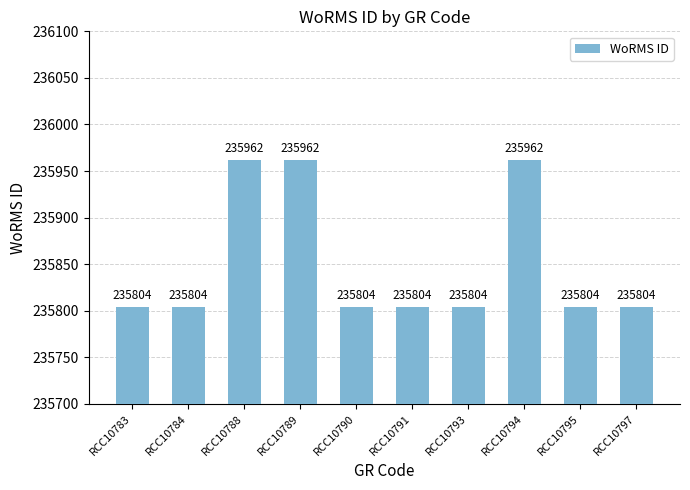

Reading left to right, transcribe all the data shown in this chart.

235804	235804	235962	235962	235804	235804	235804	235962	235804	235804